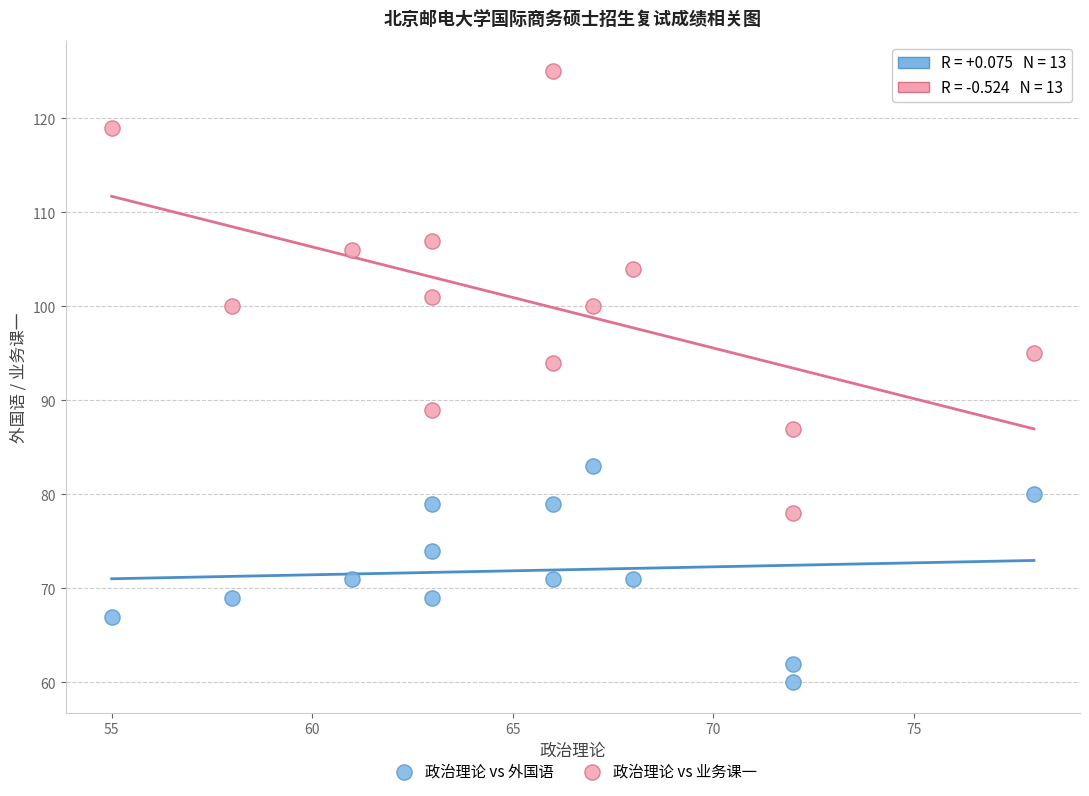

What are all the series names shown in the legend?

政治理论 vs 外国语, 政治理论 vs 业务课一